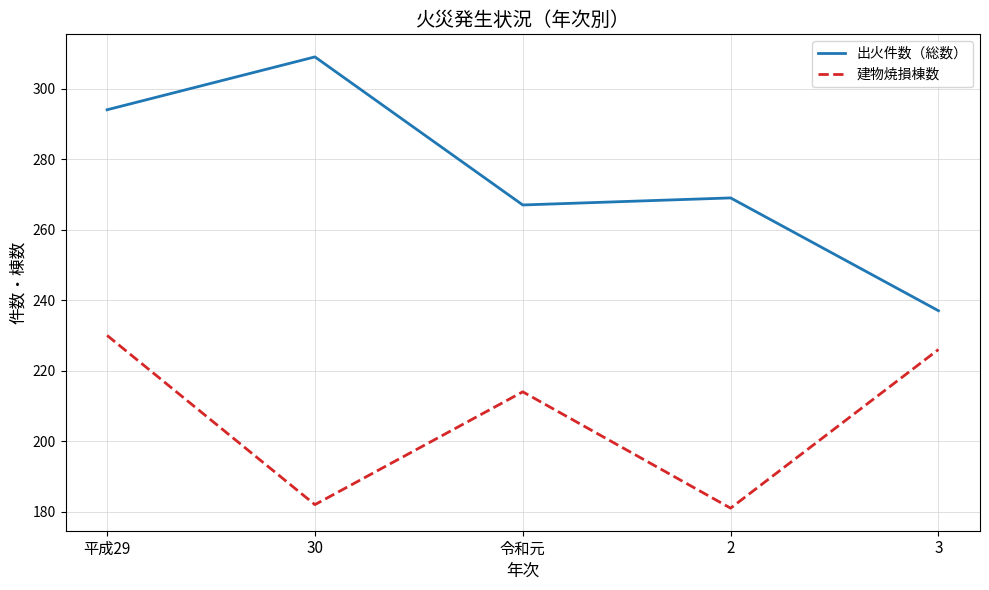

What is the difference between the second highest and second lowest values in the 出火件数（総数） series?

27